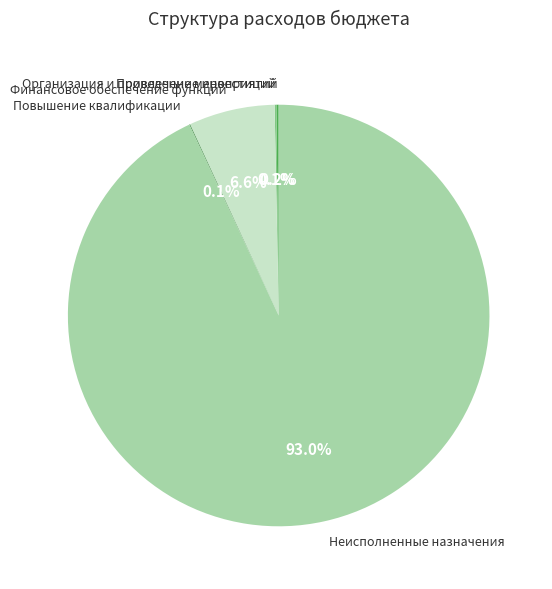

Which category has the biggest portion of the pie?

Неисполненные назначения